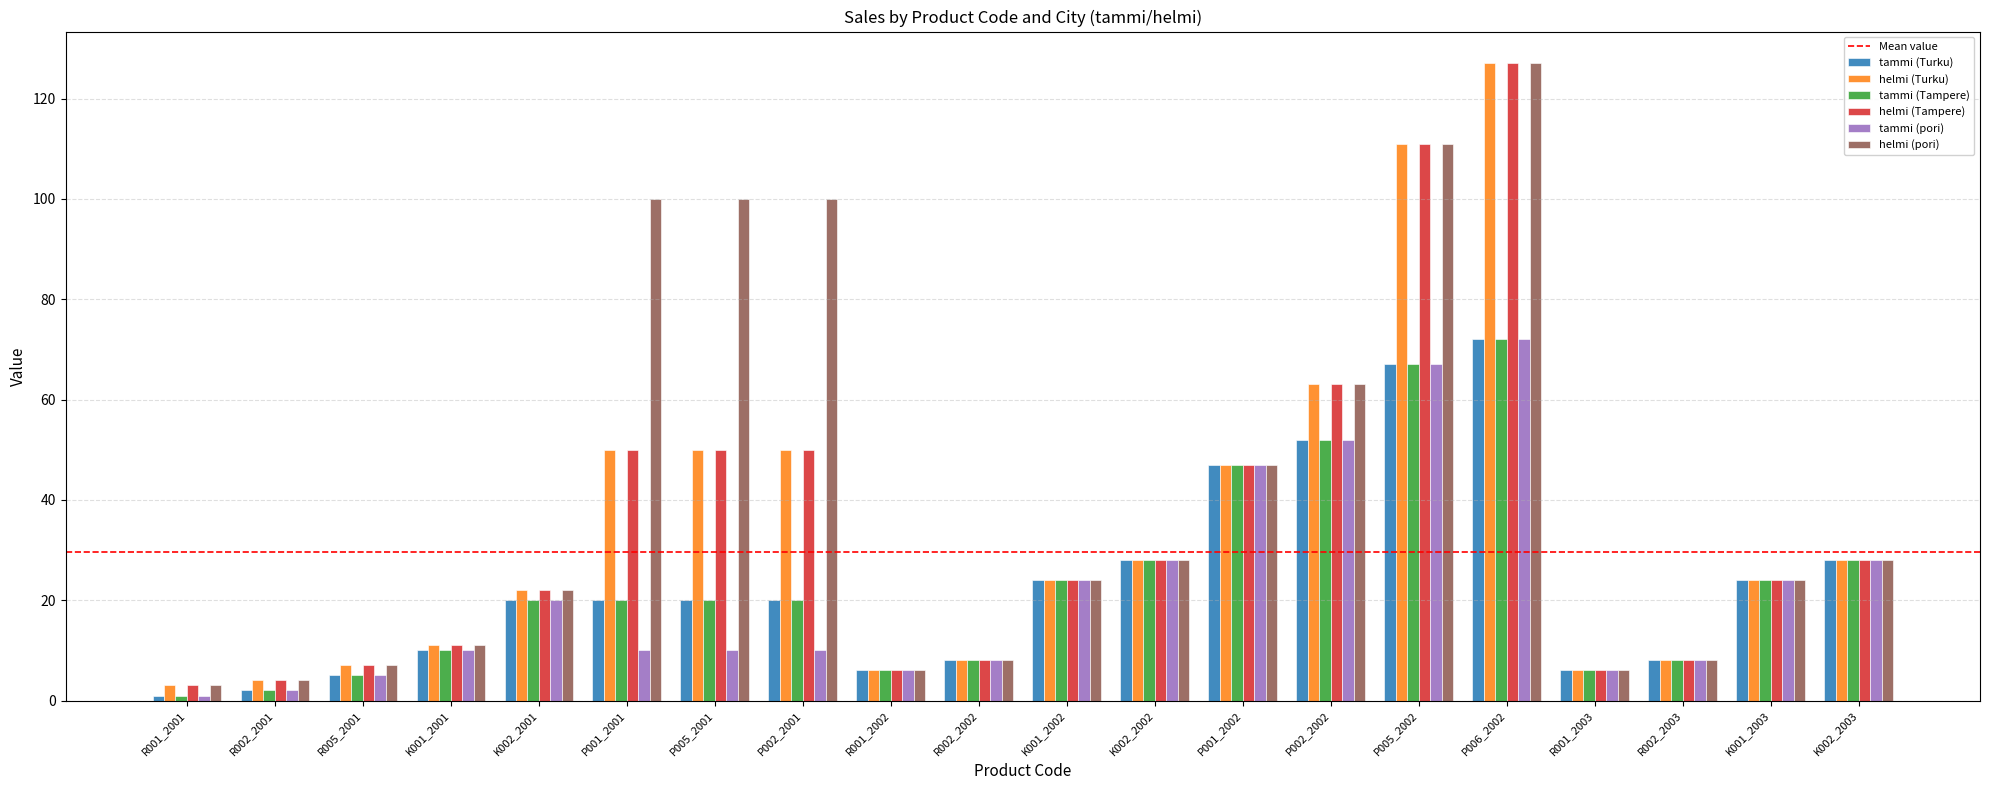

Which series has the largest total across all categories?

helmi (pori)